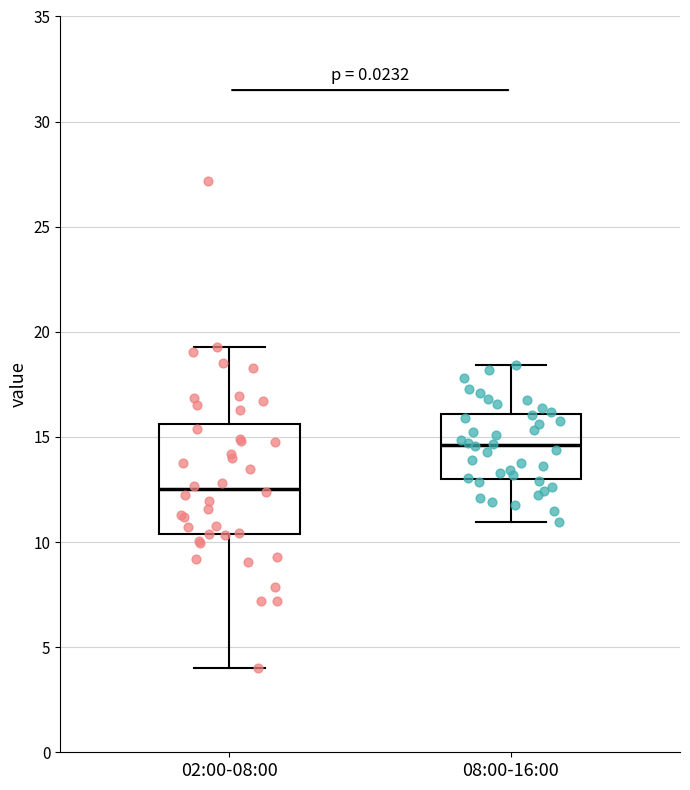

Reading left to right, transcribe this box plot: for each box, give where its median line is, the range the box spans, and where its two whiskers end, as read against the y-axis. The values are not printed on the chart, so give them approximately, as read against the axis.

02:00-08:00: median 12.5, box 10.5 to 15.5, whiskers 4.0 to 19.5
08:00-16:00: median 14.5, box 13.0 to 16.0, whiskers 11.0 to 18.5